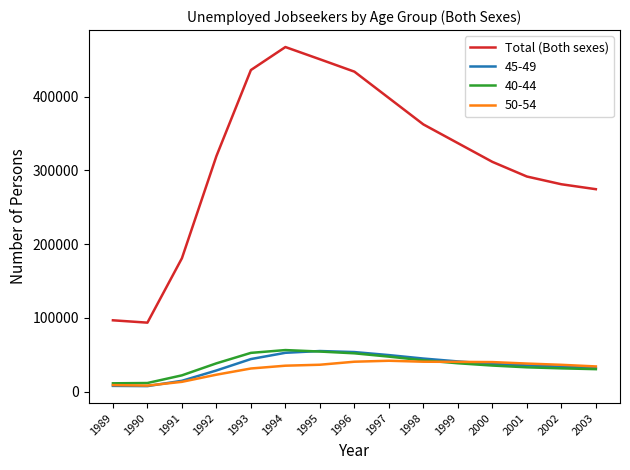

The value of 50-54 at 1993 is 49602. True or false?

False